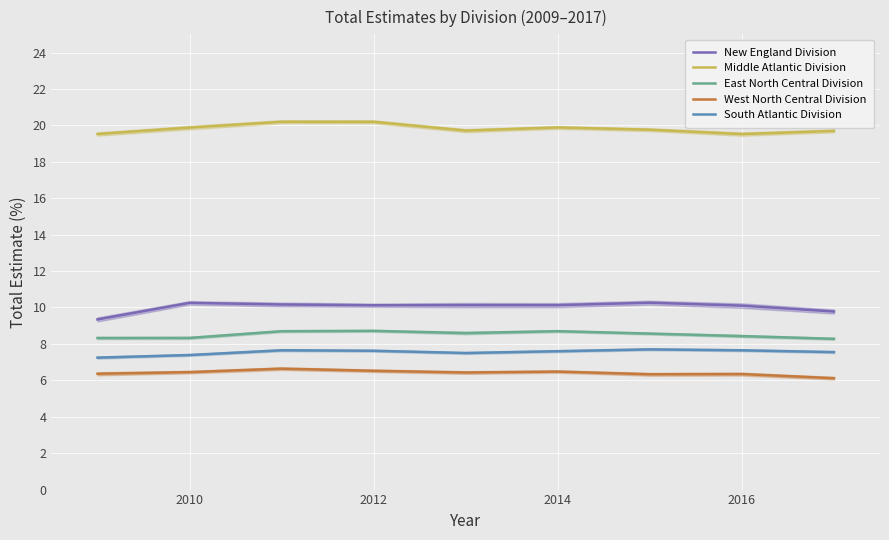

How many interior local peaks does the Middle Atlantic Division series have?

2